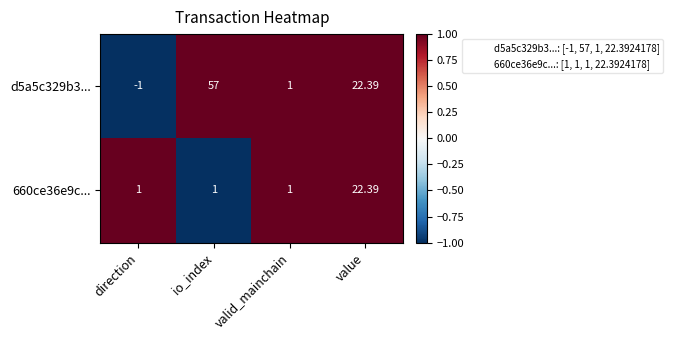

Which series has the largest total across all categories?

d5a5c329b3...